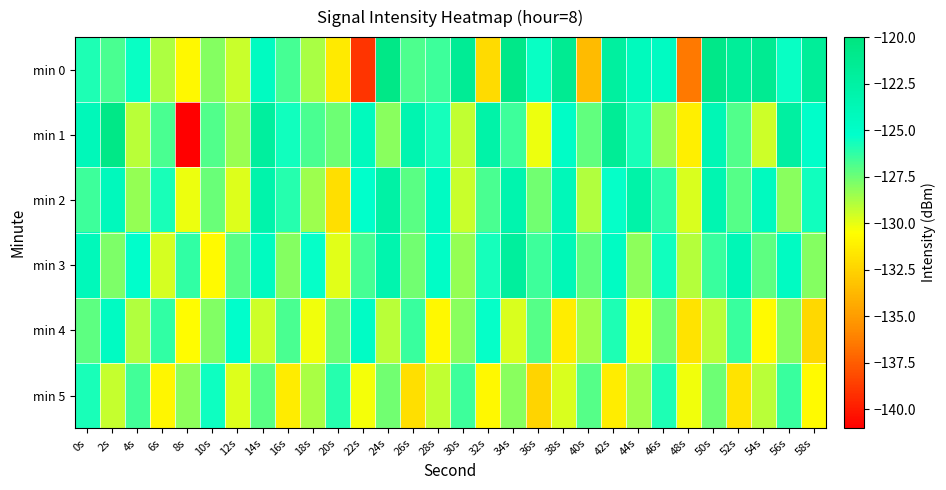

Reading left to right, list all the values displayed in this chart.

min 0: 0s=-125.9	2s=-126.8	4s=-125.5	6s=-128.8	8s=-130.8	10s=-128.0	12s=-129.4	14s=-124.5	16s=-126.7	18s=-128.8	20s=-131.4	22s=-139.0	24s=-120.6	26s=-126.9	28s=-126.5	30s=-121.6	32s=-132.1	34s=-120.7	36s=-125.5	38s=-121.4	40s=-133.6	42s=-122.3	44s=-124.3	46s=-124.7	48s=-136.5	50s=-120.7	52s=-121.8	54s=-121.4	56s=-125.4	58s=-121.9
min 1: 0s=-124.0	2s=-120.6	4s=-129.1	6s=-126.8	8s=-140.9	10s=-126.9	12s=-128.4	14s=-122.2	16s=-125.6	18s=-126.8	20s=-127.5	22s=-124.3	24s=-128.1	26s=-123.4	28s=-125.7	30s=-129.2	32s=-122.8	34s=-126.5	36s=-130.1	38s=-124.9	40s=-127.3	42s=-121.6	44s=-125.8	46s=-128.4	48s=-131.2	50s=-123.7	52s=-126.9	54s=-129.5	56s=-122.3	58s=-125.1
min 2: 0s=-126.5	2s=-124.2	4s=-128.3	6s=-125.8	8s=-130.1	10s=-127.4	12s=-129.8	14s=-123.1	16s=-126.0	18s=-128.5	20s=-131.9	22s=-125.3	24s=-122.7	26s=-127.1	28s=-124.6	30s=-129.4	32s=-126.8	34s=-123.2	36s=-127.6	38s=-124.0	40s=-128.9	42s=-125.4	44s=-122.8	46s=-126.2	48s=-129.7	50s=-123.5	52s=-127.0	54s=-124.4	56s=-128.1	58s=-125.6
min 3: 0s=-124.1	2s=-127.8	4s=-125.2	6s=-129.6	8s=-126.3	10s=-130.7	12s=-127.1	14s=-124.5	16s=-128.0	18s=-125.4	20s=-129.9	22s=-126.7	24s=-123.2	26s=-127.6	28s=-124.9	30s=-128.3	32s=-125.7	34s=-122.1	36s=-126.5	38s=-123.9	40s=-127.3	42s=-124.7	44s=-128.2	46s=-125.6	48s=-129.0	50s=-126.4	52s=-123.8	54s=-127.2	56s=-124.6	58s=-128.0
min 4: 0s=-127.2	2s=-124.6	4s=-128.9	6s=-126.3	8s=-130.6	10s=-127.9	12s=-125.2	14s=-129.5	16s=-126.8	18s=-130.2	20s=-127.5	22s=-124.8	24s=-129.1	26s=-126.4	28s=-130.8	30s=-128.1	32s=-125.4	34s=-129.7	36s=-127.0	38s=-131.3	40s=-128.6	42s=-125.9	44s=-130.2	46s=-127.5	48s=-131.8	50s=-129.1	52s=-126.4	54s=-130.7	56s=-128.0	58s=-132.3
min 5: 0s=-125.8	2s=-129.3	4s=-126.6	6s=-130.9	8s=-128.2	10s=-125.5	12s=-129.8	14s=-127.1	16s=-131.4	18s=-128.7	20s=-126.0	22s=-130.3	24s=-127.6	26s=-131.9	28s=-129.2	30s=-126.5	32s=-130.8	34s=-128.1	36s=-132.4	38s=-129.7	40s=-127.0	42s=-131.3	44s=-128.6	46s=-125.9	48s=-130.2	50s=-127.5	52s=-131.8	54s=-129.1	56s=-126.4	58s=-130.7